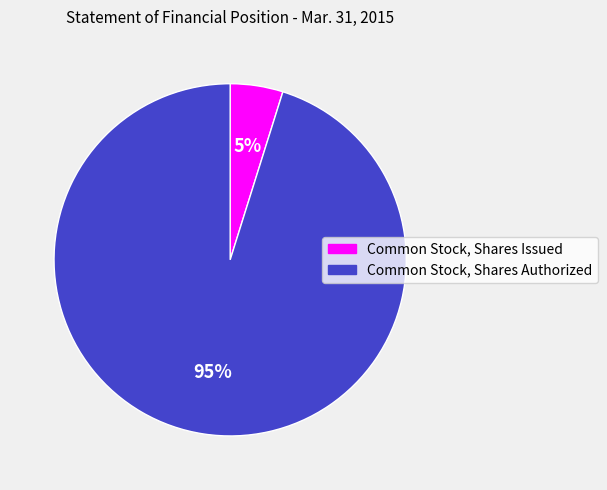

How many slices are in this pie chart?

2